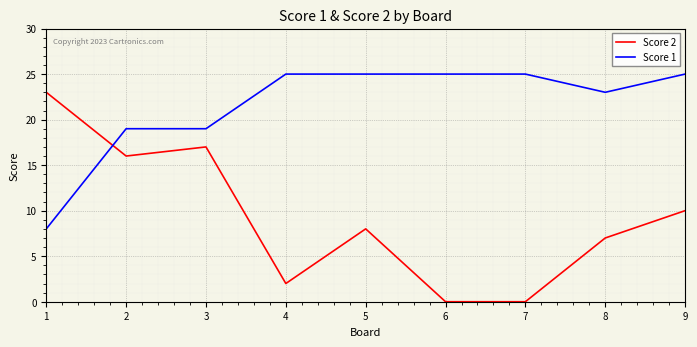

List the series in order of their peak value, highest first.

Score 1, Score 2